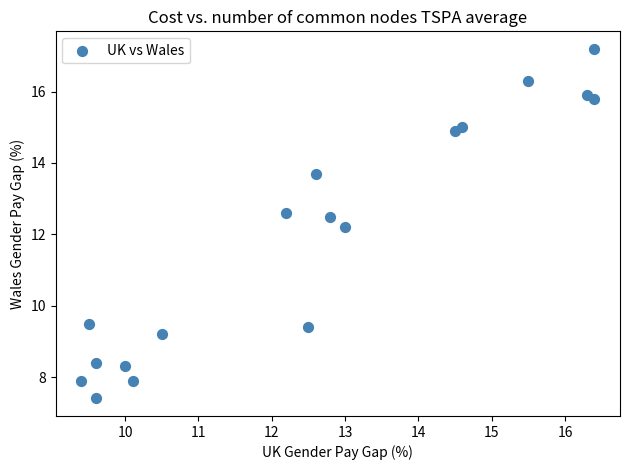

What Y value in the scatter plot is closest to 12?

12.2